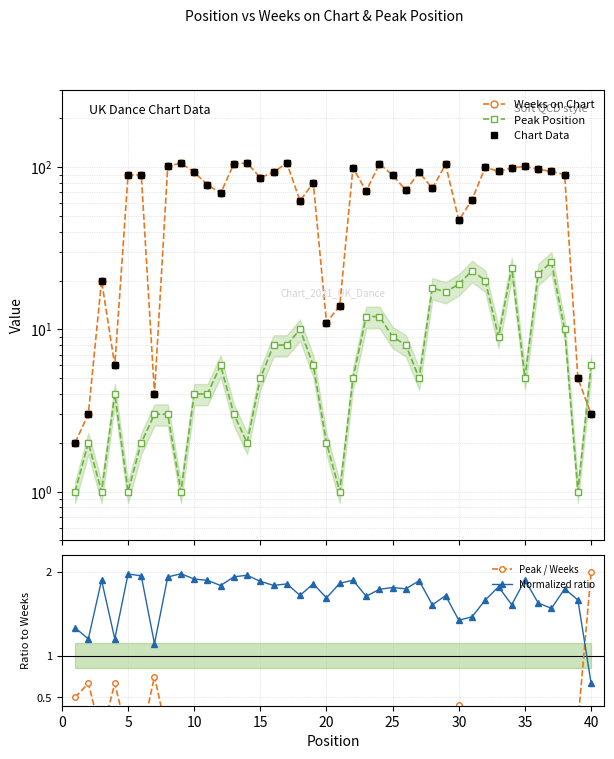

The Normalized ratio series shows 1.9 at 10. True or false?

True